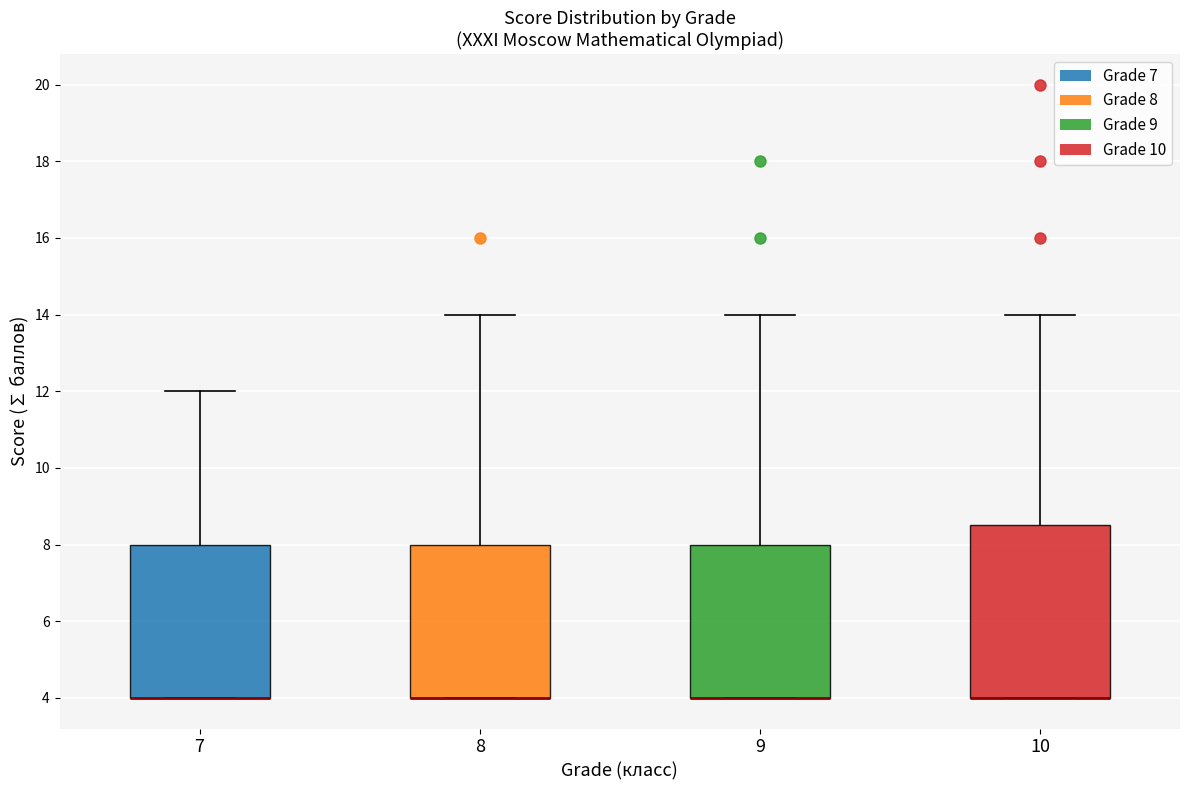

Reading left to right, read every box against the y-axis: the position of its median line, the range the box covers, and the ends of its whiskers. The values are not printed on the chart, so give them approximately, as read against the axis.

7: median 4.0 (drawn on the box's lower edge), box 4.0 to 8.0, whiskers 4.0 to 12.0
8: median 4.0 (drawn on the box's lower edge), box 4.0 to 8.0, whiskers 4.0 to 14.0
9: median 4.0 (drawn on the box's lower edge), box 4.0 to 8.0, whiskers 4.0 to 14.0
10: median 4.0 (drawn on the box's lower edge), box 4.0 to 8.6, whiskers 4.0 to 14.0